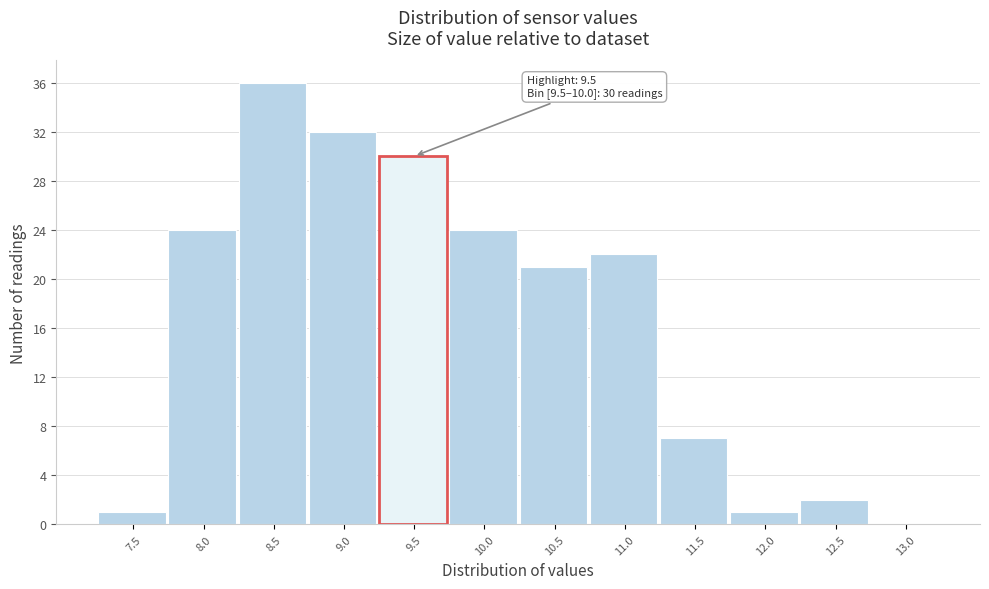

Reading left to right, list all the values displayed in this chart.

7.5=1	8.0=24	8.5=36	9.0=32	9.5=30	10.0=24	10.5=21	11.0=22	11.5=7	12.0=1	12.5=2	13.0=0